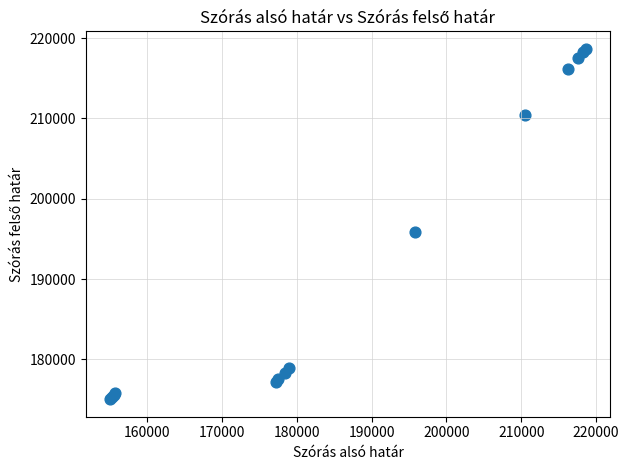

What Y value in the scatter plot is closest to 196855?

195864